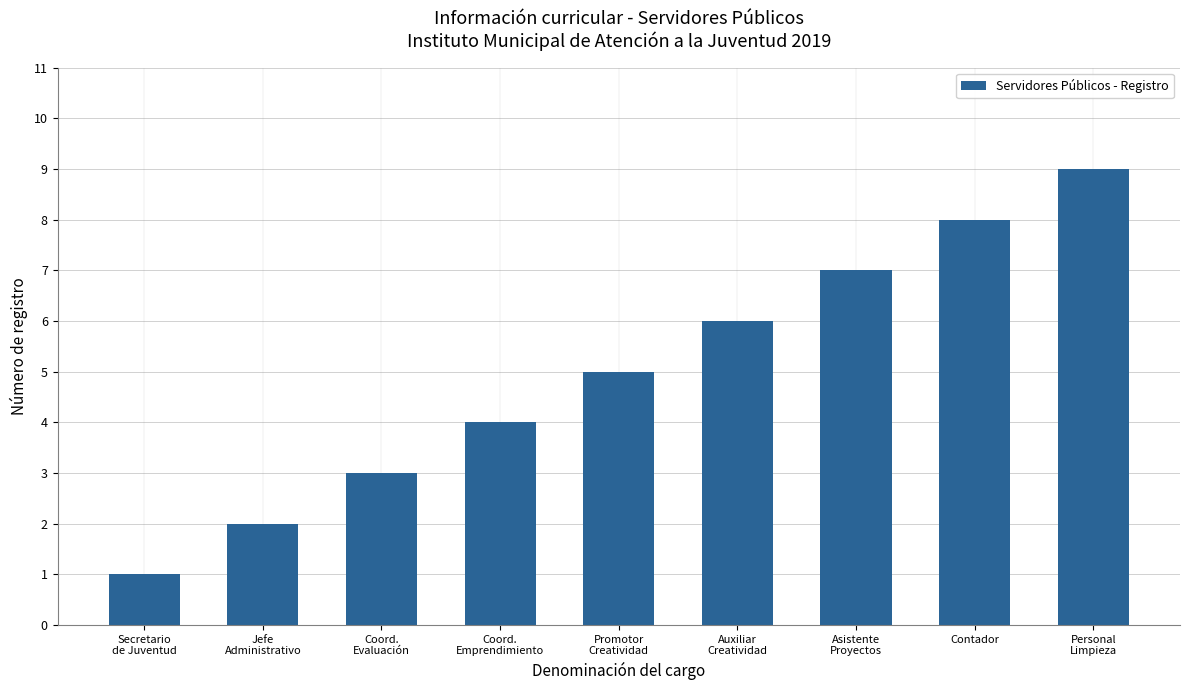

Reading left to right, what are all the values shown in this chart?

Secretario
de Juventud=1	Jefe
Administrativo=2	Coord.
Evaluación=3	Coord.
Emprendimiento=4	Promotor
Creatividad=5	Auxiliar
Creatividad=6	Asistente
Proyectos=7	Contador=8	Personal
Limpieza=9